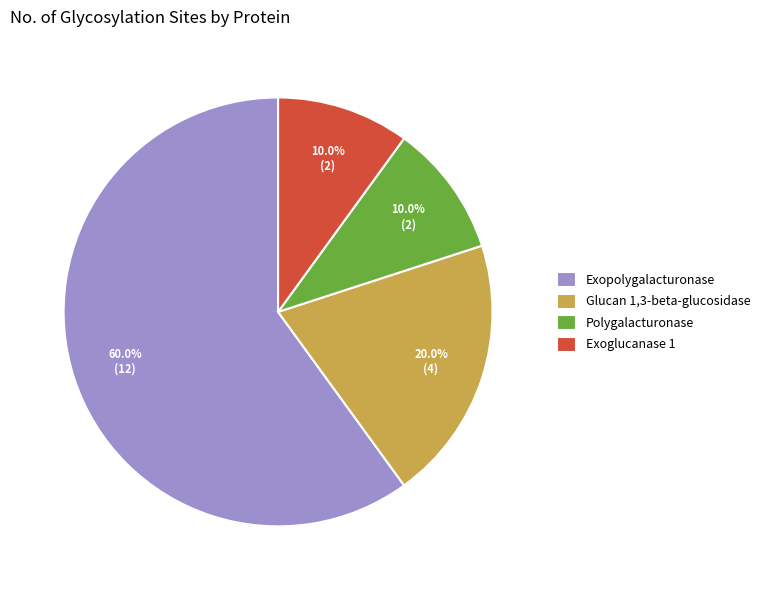

To the nearest percent, what is the difference between the largest and smallest slice percentages?

50%